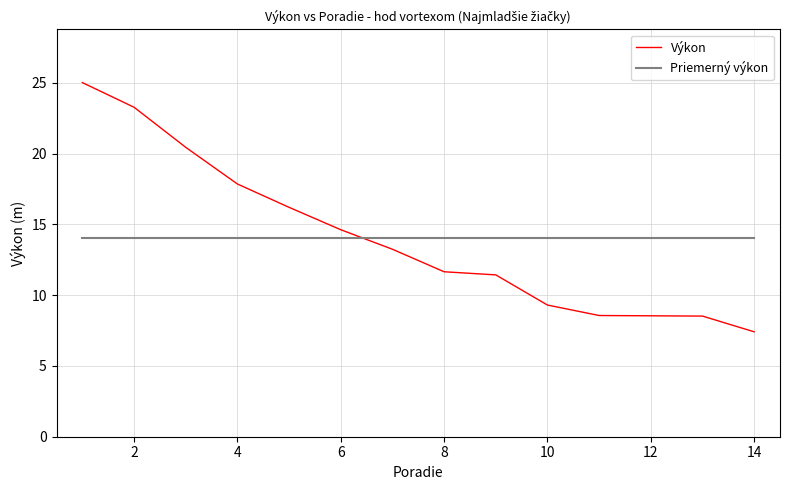

What are all the series names shown in the legend?

Výkon, Priemerný výkon